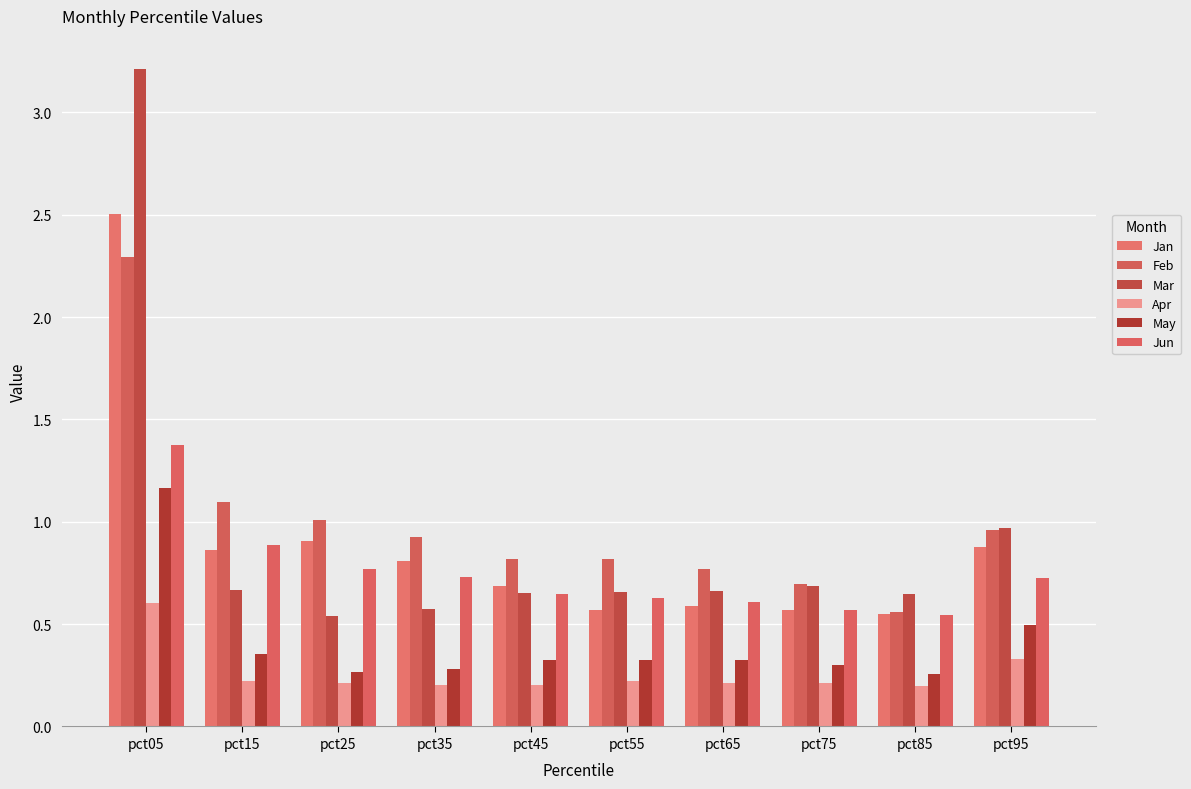

True or false: Jan has a value of 0.3 at pct65.

False